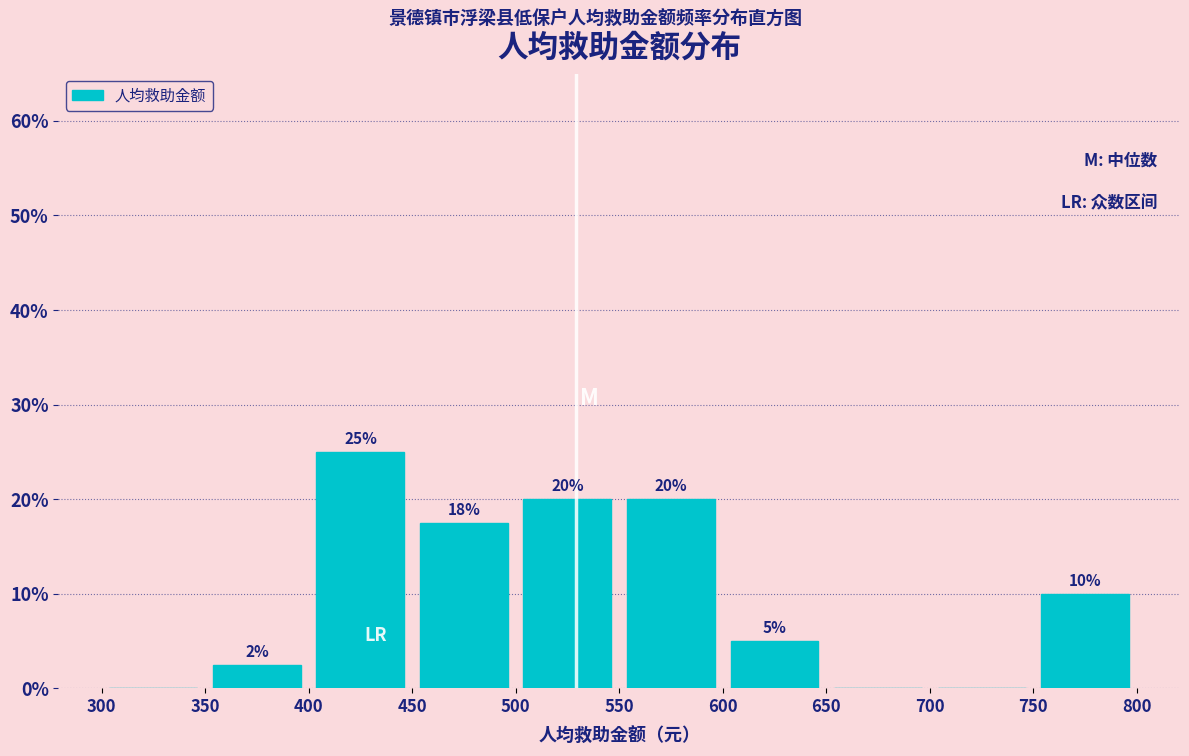

Over which range of the x-axis is the bar tallest?

400 to 450